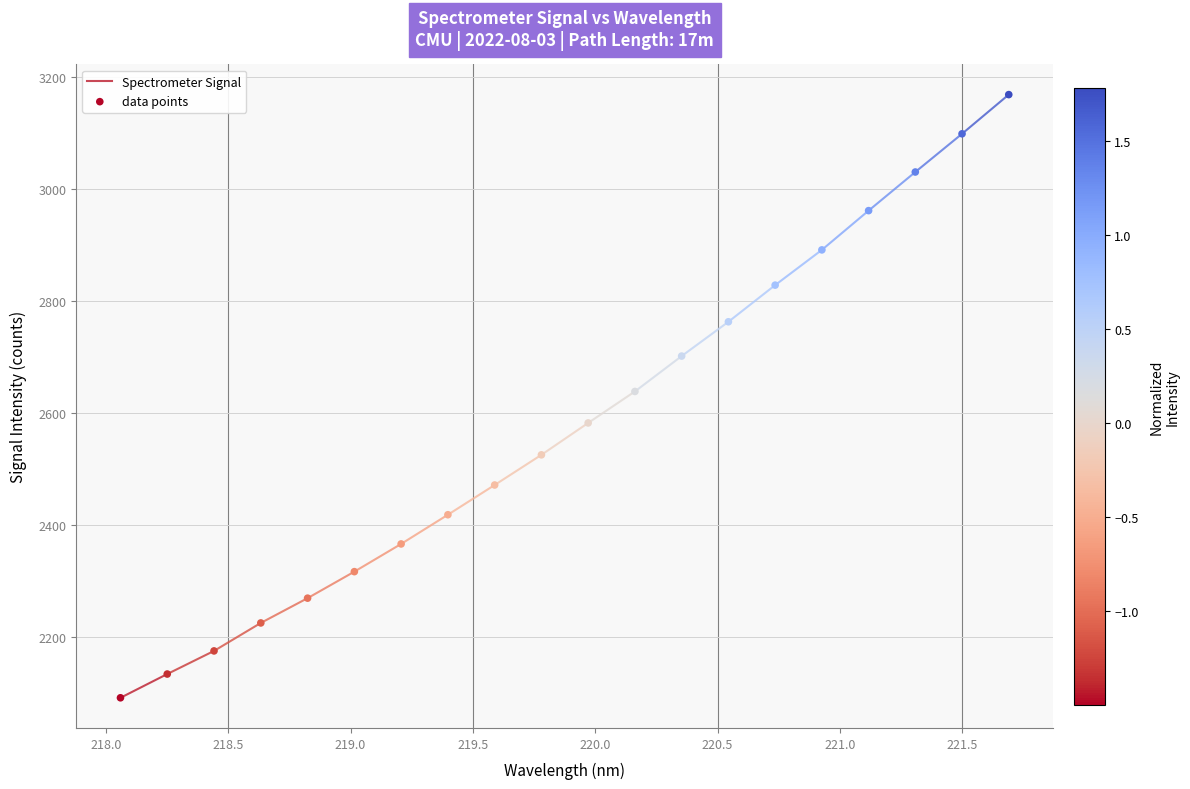

What is the range of X values (max minus min)?

3.6